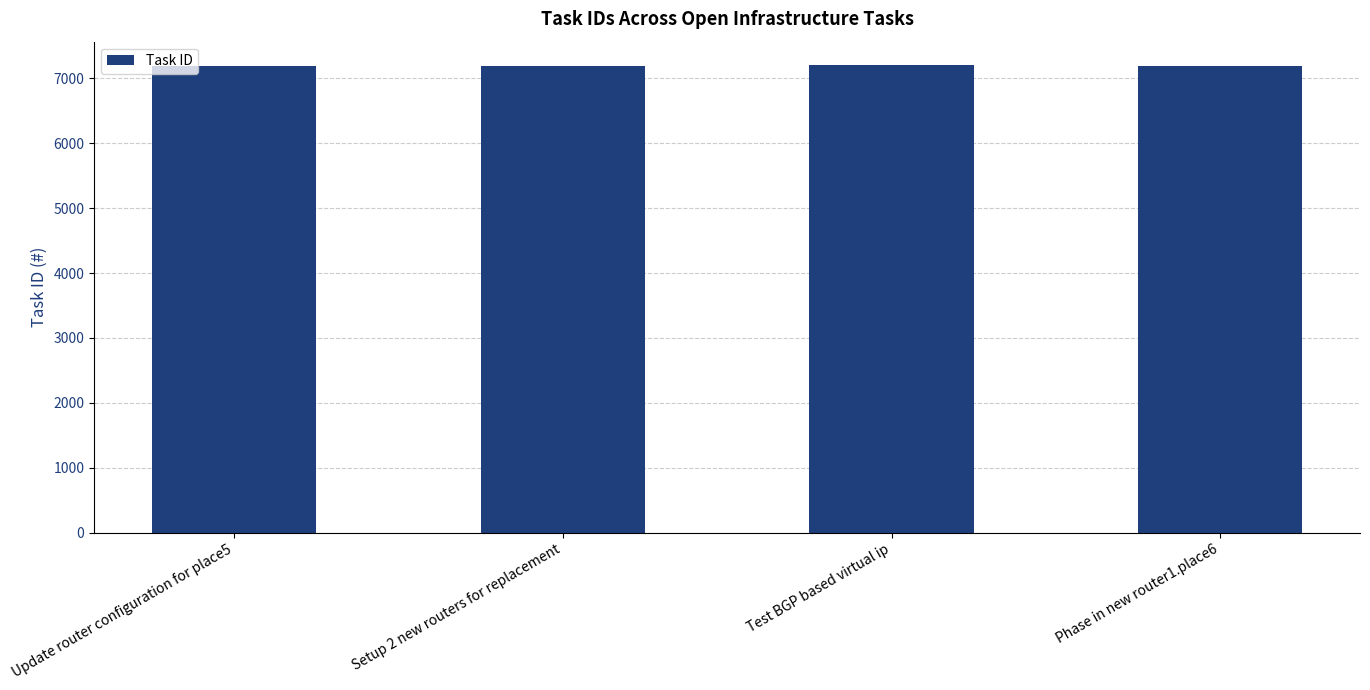

How many data points does each series have?

4